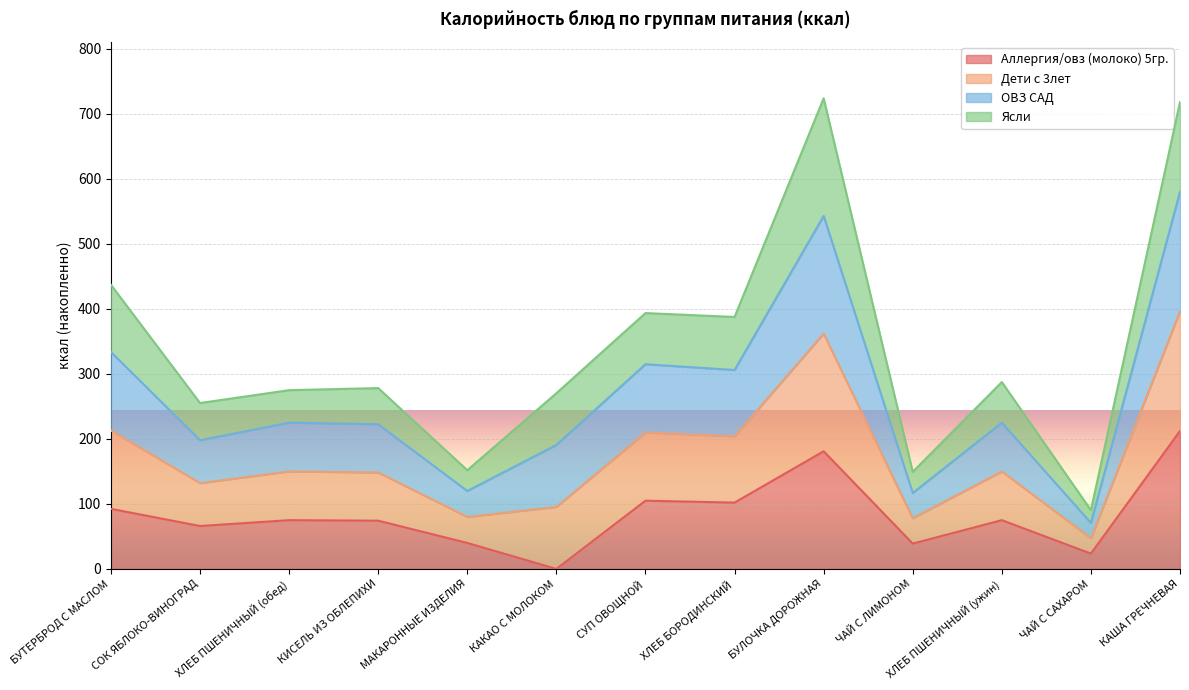

Where is ОВЗ САД nearest to the value 325?

БУТЕРБРОД С МАСЛОМ